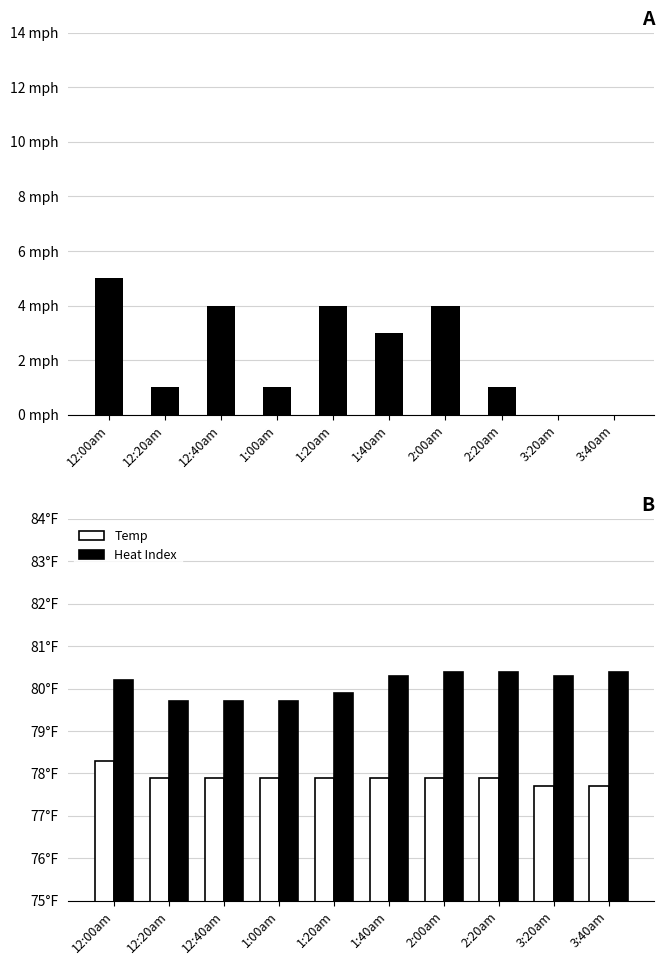

What is the difference between the second highest and minimum values in the Wind Spd series?

4.0